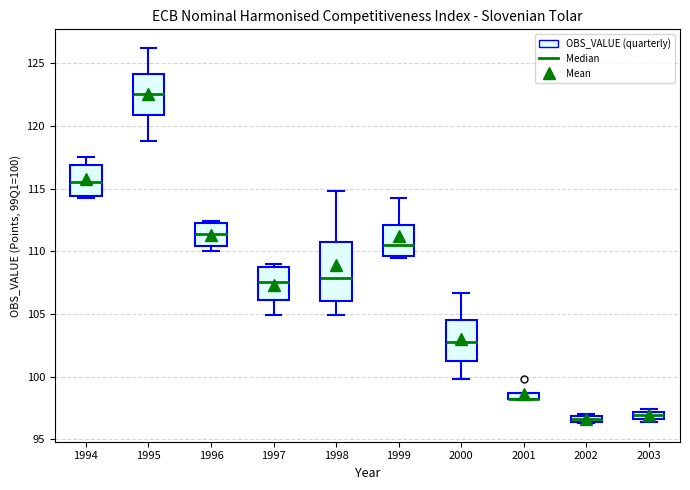

Which box is the tallest, from its lower edge to its upper edge?

1998